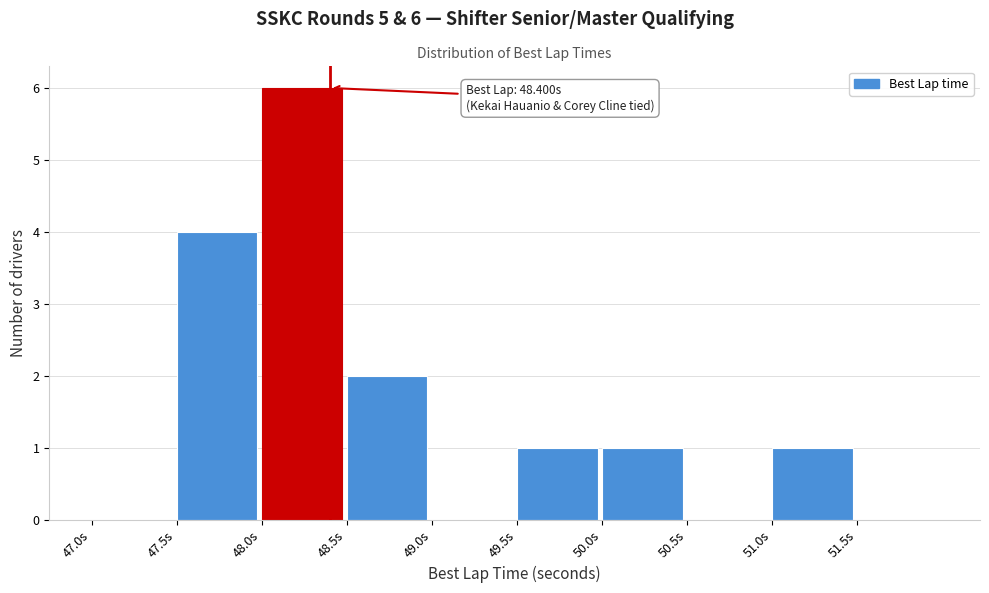

Over which range of the x-axis is the bar tallest?

48.0 to 48.5